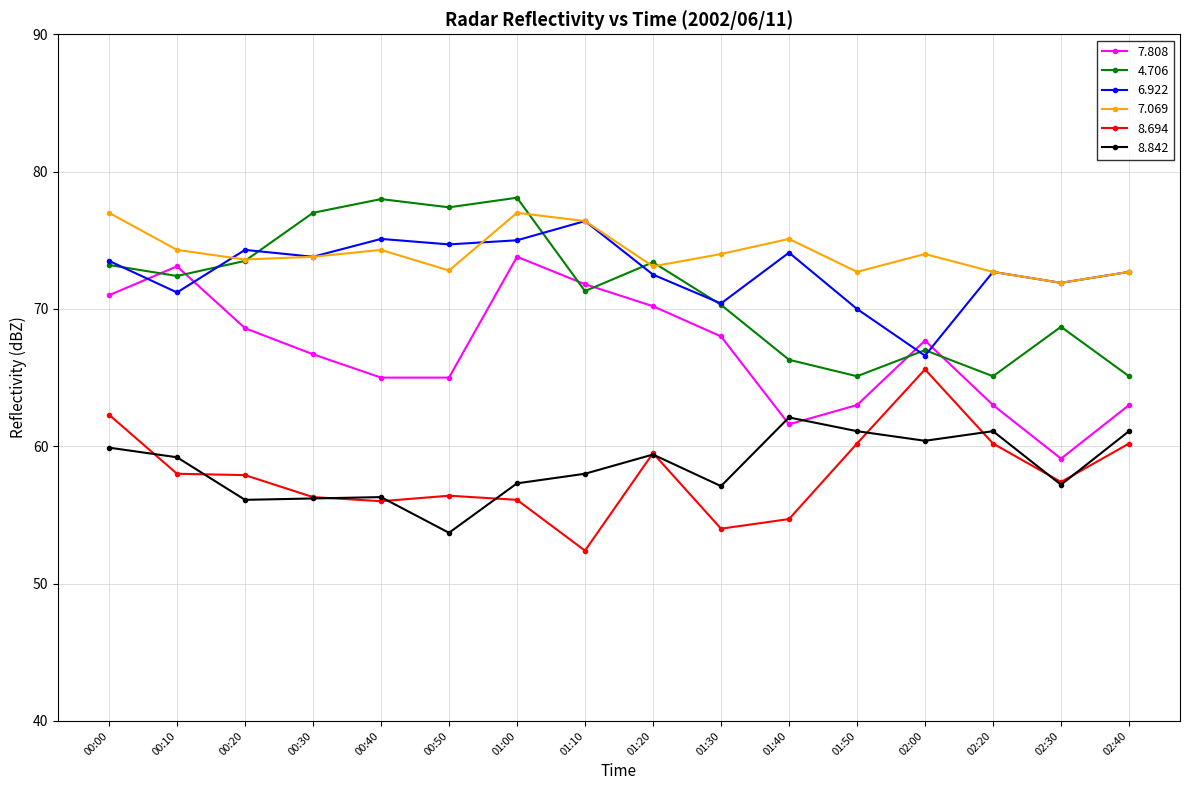

What is the total value across all series at 00:00?

416.9